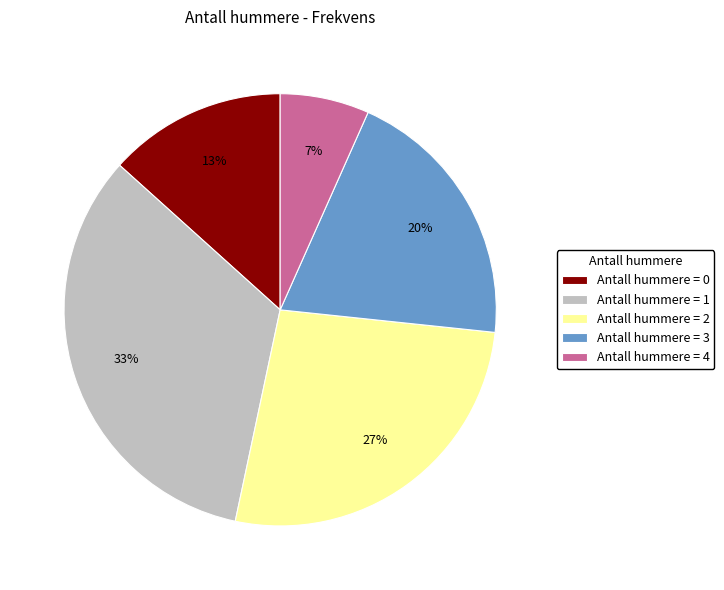

True or false: Antall hummere = 4 accounts for 1% of the total.

False